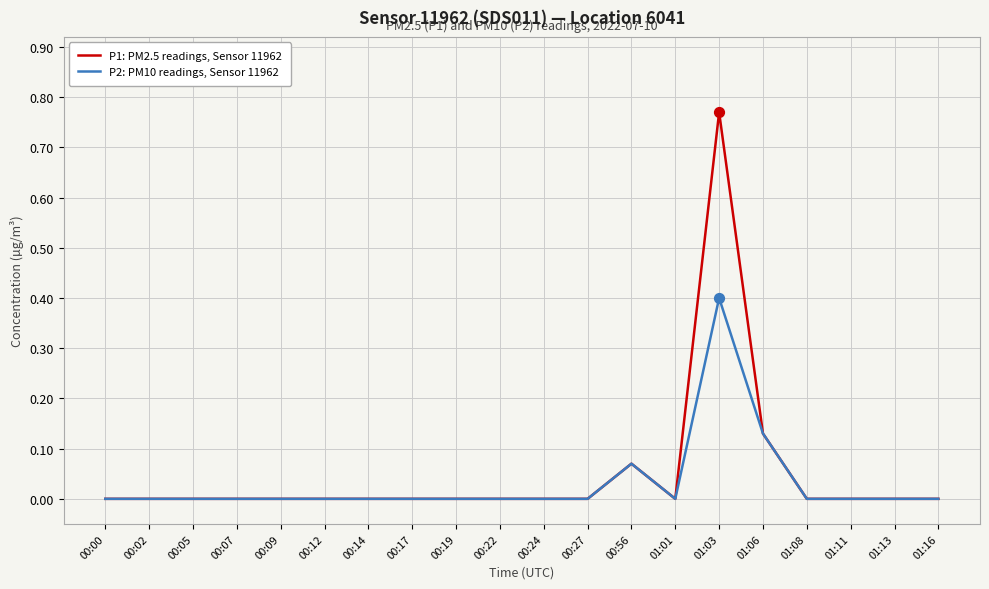

Which series changed the most between 00:09 and 01:03?

P1: PM2.5 readings, Sensor 11962